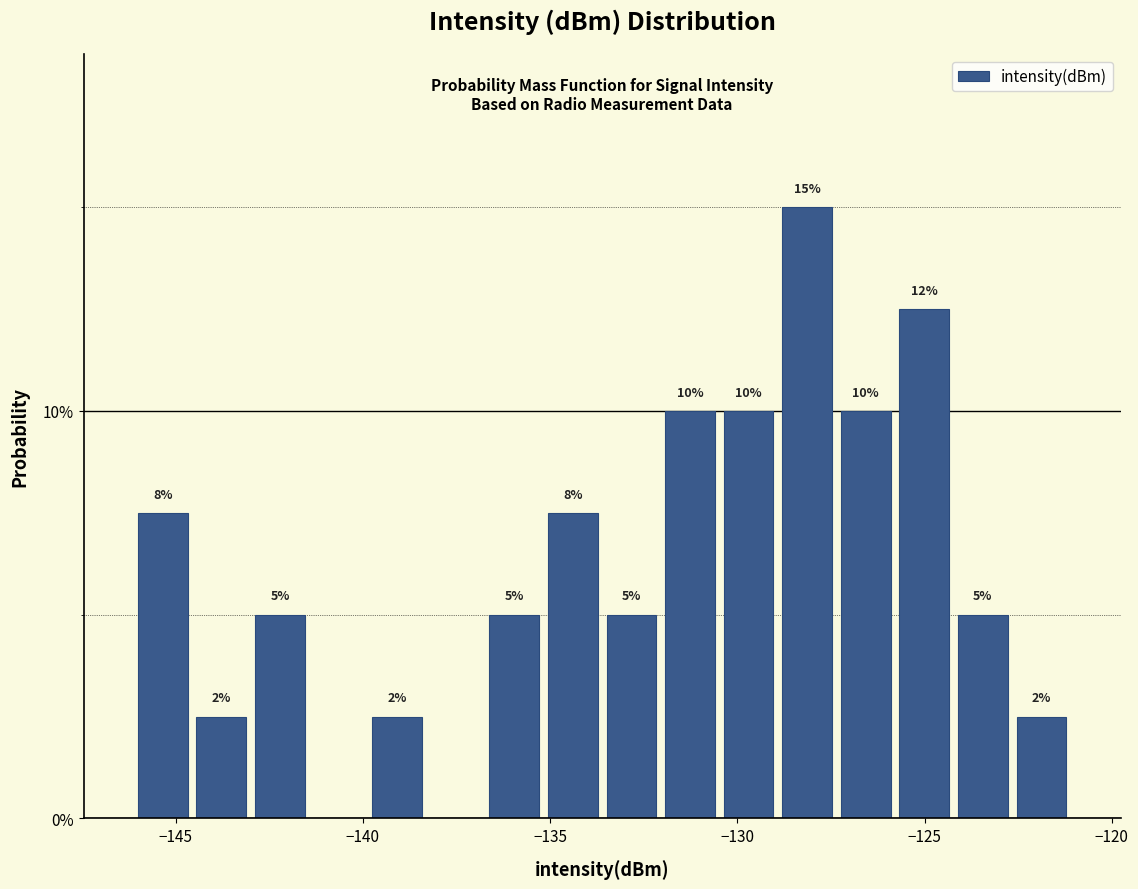

Read against the x-axis, roughly where is the centre of the tallest bar?

-128.0